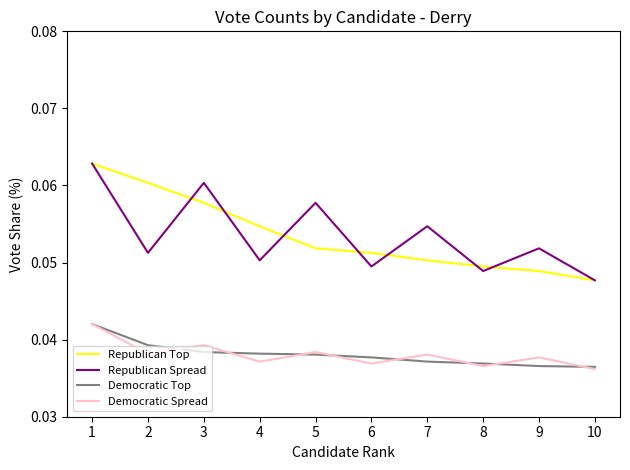

Is the value of Republican Top at 9 greater than the value of Democratic Spread at 6?

Yes